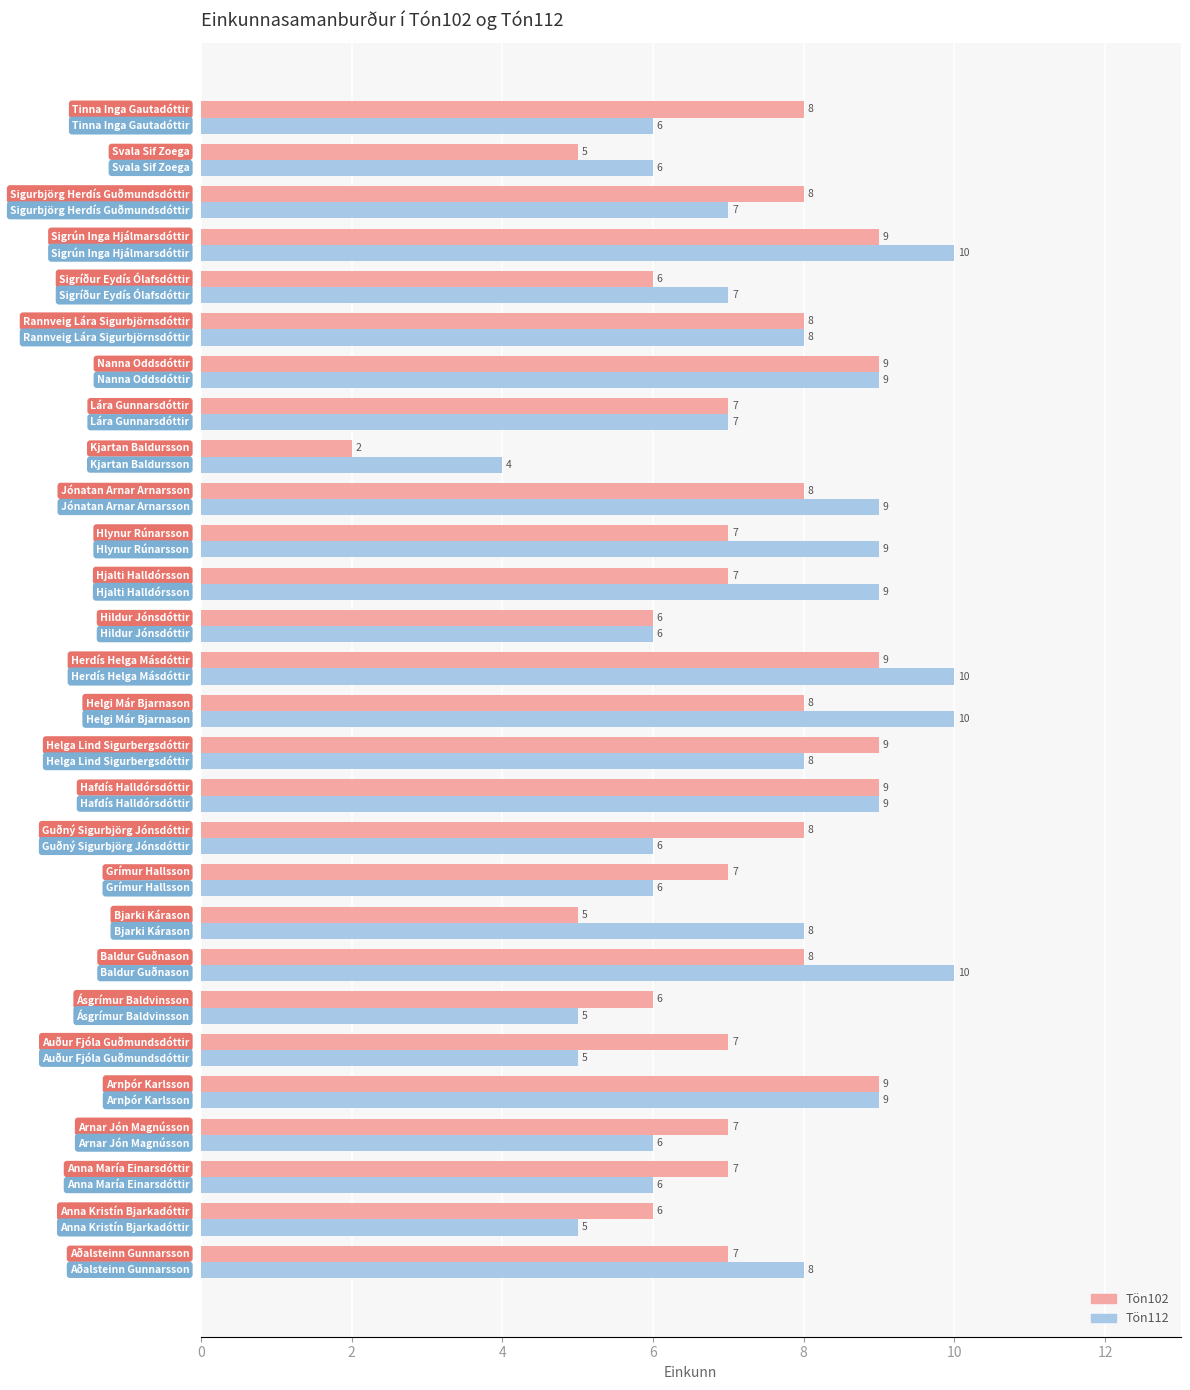

List the series in order of their peak value, lowest first.

Tön102, Tön112